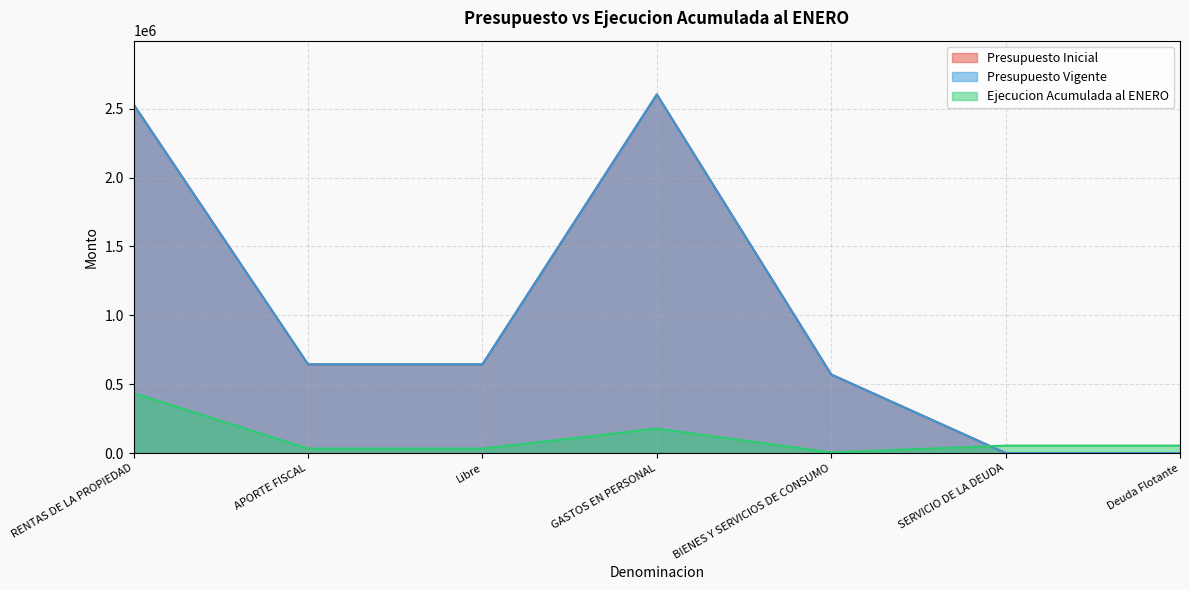

Reading left to right, what are all the values shown in this chart?

Presupuesto Inicial: RENTAS DE LA PROPIEDAD=2530059	APORTE FISCAL=644167	Libre=644167	GASTOS EN PERSONAL=2603594	BIENES Y SERVICIOS DE CONSUMO=570632	SERVICIO DE LA DEUDA=0	Deuda Flotante=0
Presupuesto Vigente: RENTAS DE LA PROPIEDAD=2530059	APORTE FISCAL=644167	Libre=644167	GASTOS EN PERSONAL=2603594	BIENES Y SERVICIOS DE CONSUMO=570632	SERVICIO DE LA DEUDA=0	Deuda Flotante=0
Ejecucion Acumulada al ENERO: RENTAS DE LA PROPIEDAD=435527	APORTE FISCAL=32618	Libre=32618	GASTOS EN PERSONAL=177994	BIENES Y SERVICIOS DE CONSUMO=4895	SERVICIO DE LA DEUDA=54013	Deuda Flotante=54013